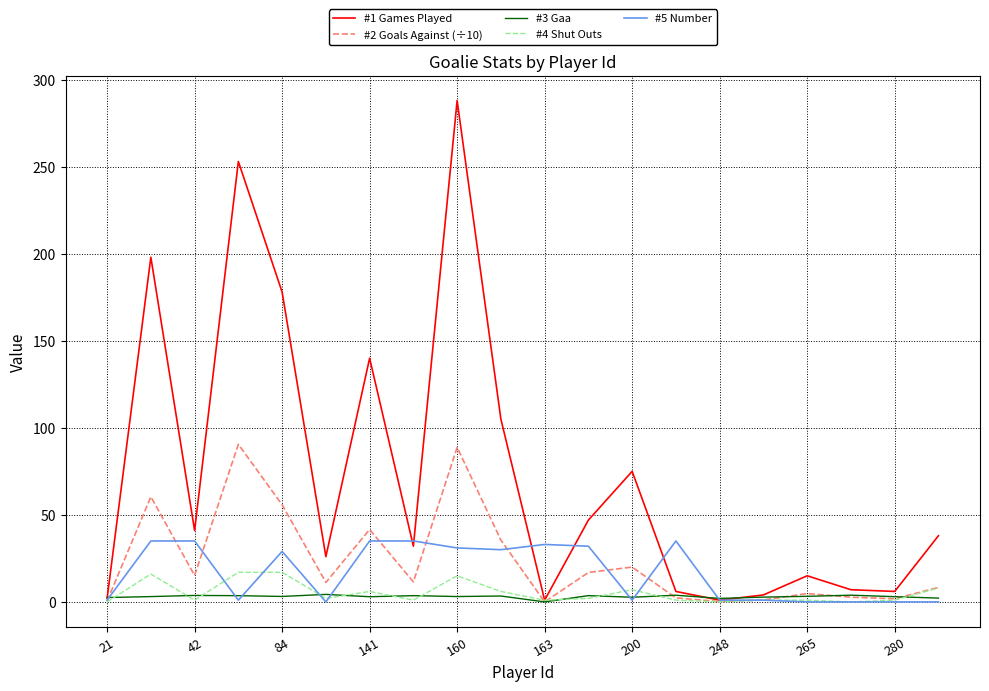

What is the sum of all #5 Number values?

335.0